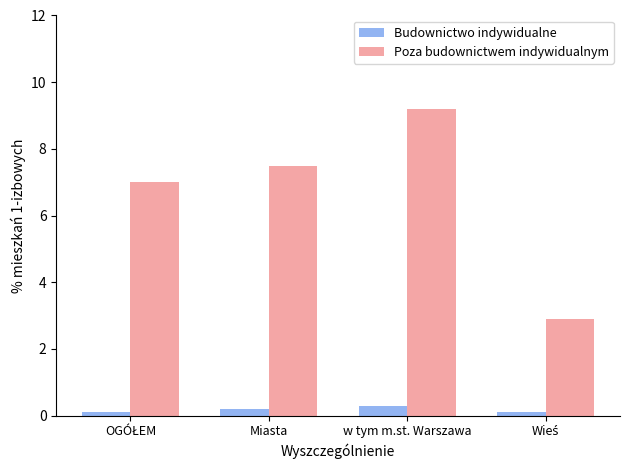

True or false: Poza budownictwem indywidualnym has a value of 2.5 at Miasta.

False